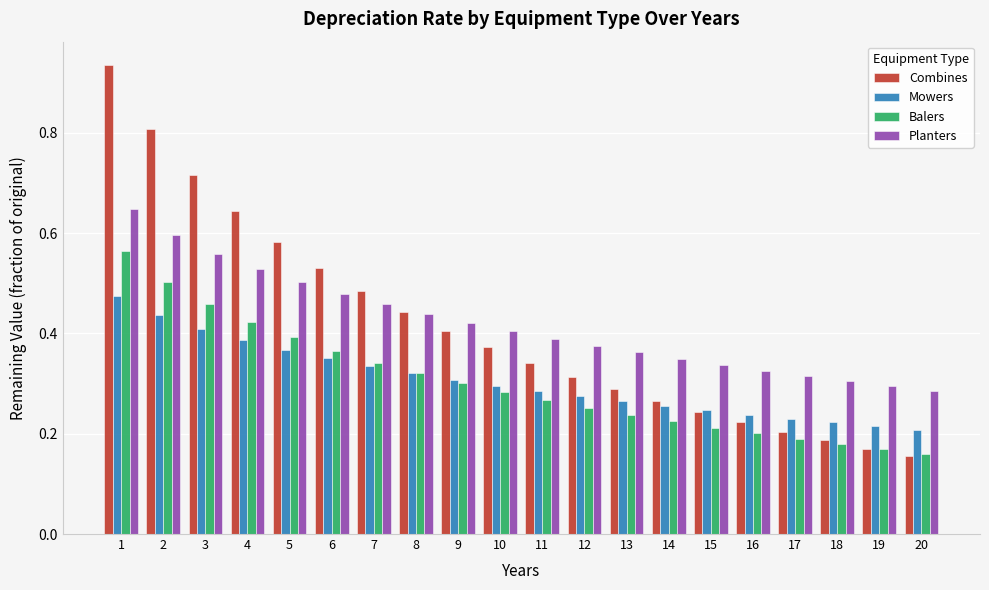

What is the sum of all Balers values?

6.0